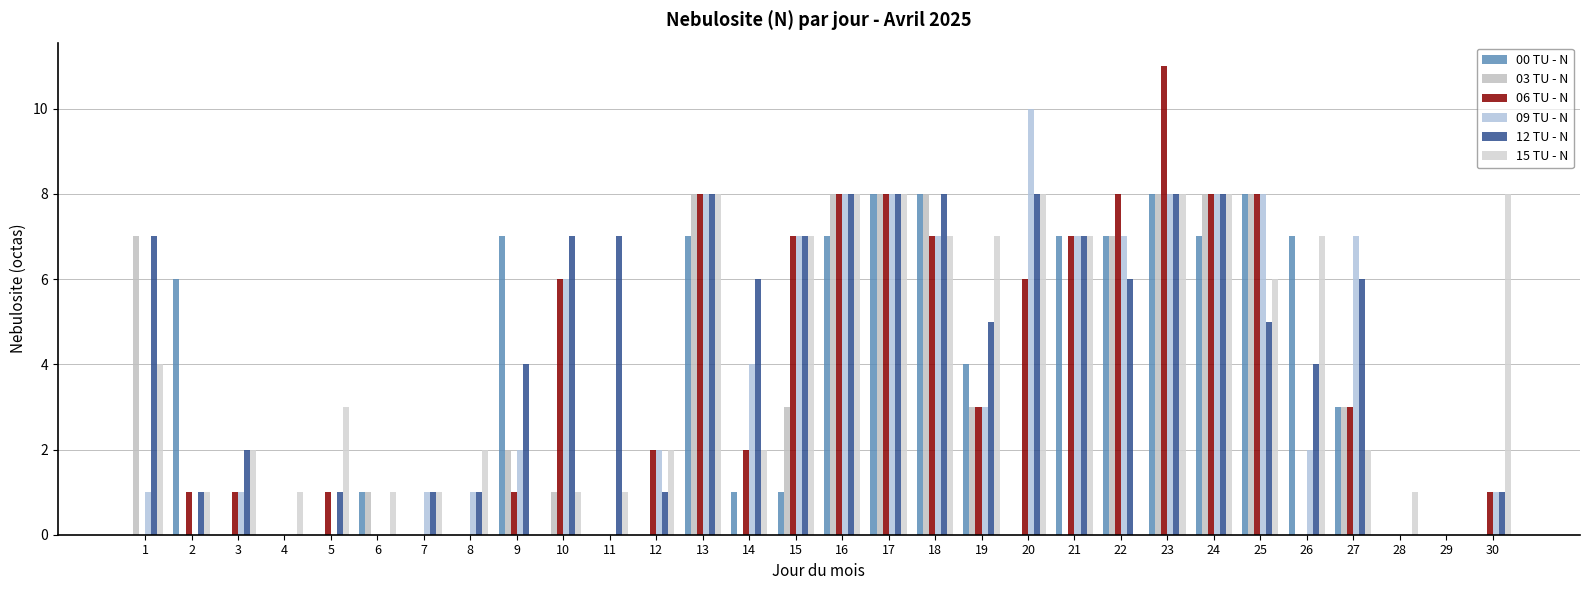

Reading left to right, extract all data points from this chart.

00 TU - N: 0	6	0	0	0	1	0	0	7	0	0	0	7	1	1	7	8	8	4	0	7	7	8	7	8	7	3	0	0	0
03 TU - N: 7	0	0	0	0	1	0	0	2	1	0	0	8	0	3	8	8	8	3	0	0	7	8	8	8	0	3	0	0	0
06 TU - N: 0	1	1	0	1	0	0	0	1	6	0	2	8	2	7	8	8	7	3	6	7	8	11	8	8	0	3	0	0	1
09 TU - N: 1	0	1	0	0	0	1	1	2	6	0	2	8	4	7	8	8	7	3	10	7	7	8	8	8	2	7	0	0	1
12 TU - N: 7	1	2	0	1	0	1	1	4	7	7	1	8	6	7	8	8	8	5	8	7	6	8	8	5	4	6	0	0	1
15 TU - N: 4	1	2	1	3	1	1	2	0	1	1	2	8	2	7	8	8	7	7	8	7	0	8	8	6	7	2	1	0	8